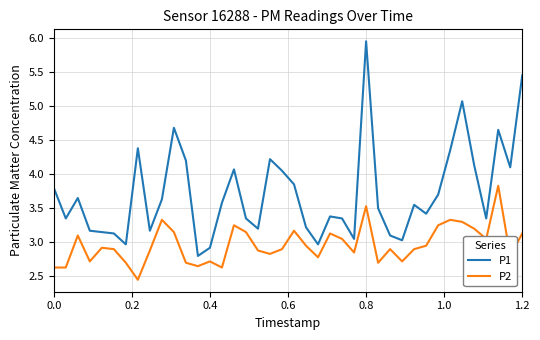

Which series has the widest spread of values?

P1